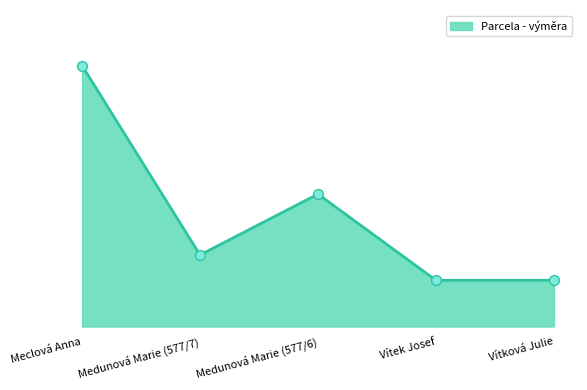

Does the chart have visible grid lines?

No